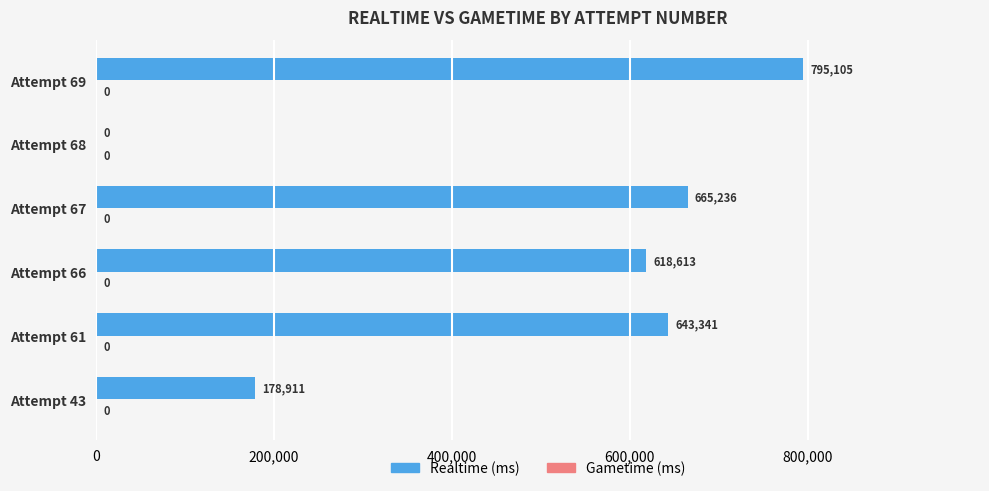

What is the sum of all values?

2901206